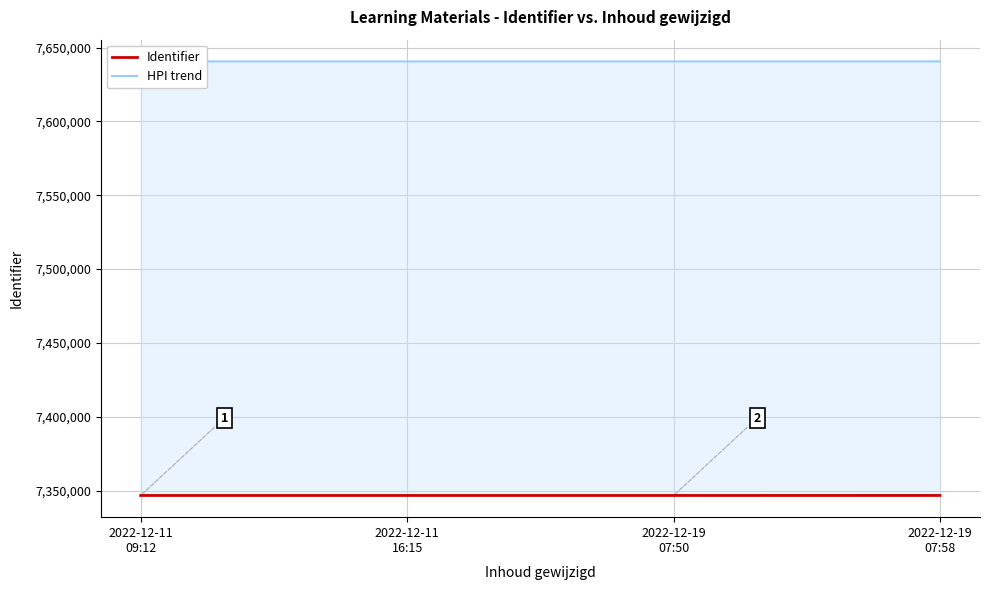

Reading left to right, transcribe all the data shown in this chart.

Identifier: 7346740.0	7346741.0	7346743.0	7346751.0
HPI trend: 7640609.6	7640610.6	7640612.7	7640621.0